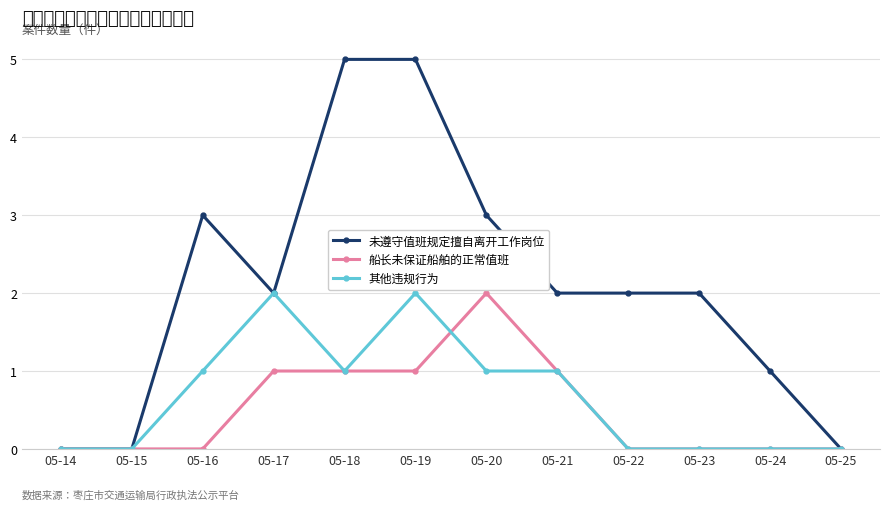

What is the sum of the 未遵守值班规定擅自离开工作岗位 values at 05-19 and 05-21?

7